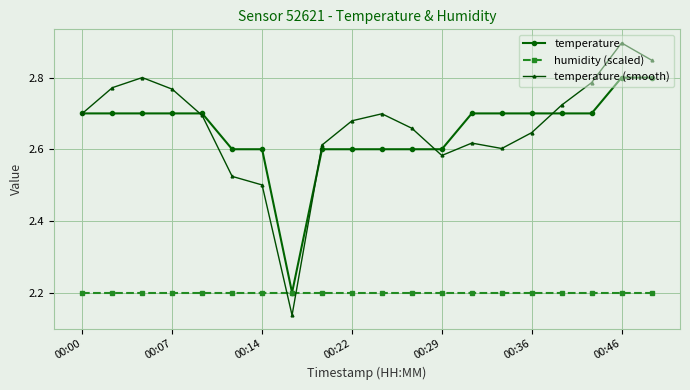

At how many categories does at least one series exceed 2?

20